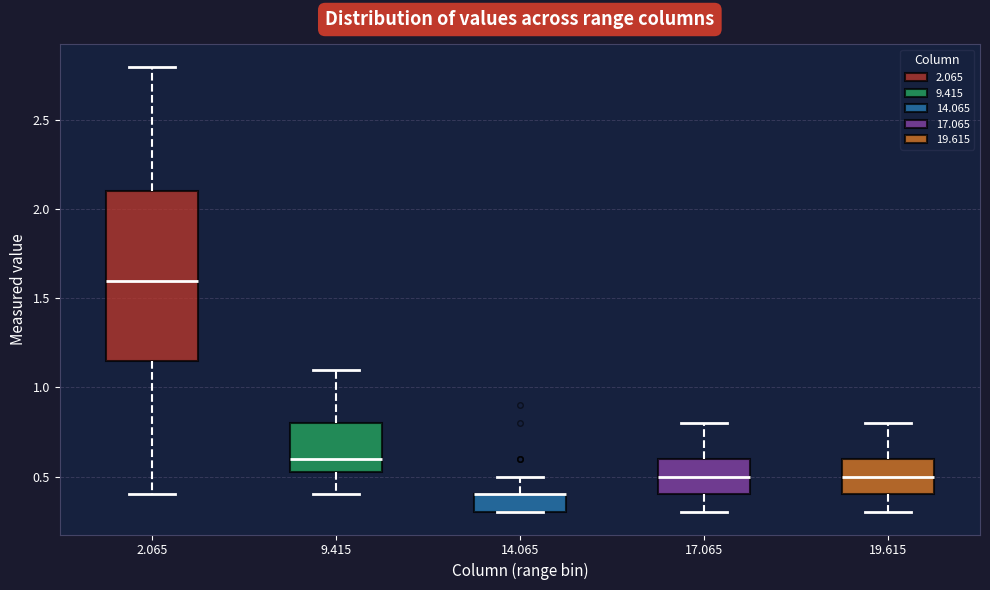

Reading left to right, read every box against the y-axis: the position of its median line, the range the box covers, and the ends of its whiskers. The values are not printed on the chart, so give them approximately, as read against the axis.

2.065: median 1.60, box 1.15 to 2.10, whiskers 0.40 to 2.80
9.415: median 0.60, box 0.55 to 0.80, whiskers 0.40 to 1.10
14.065: median 0.40 (drawn on the box's upper edge), box 0.30 to 0.40, whiskers 0.30 to 0.50
17.065: median 0.50, box 0.40 to 0.60, whiskers 0.30 to 0.80
19.615: median 0.50, box 0.40 to 0.60, whiskers 0.30 to 0.80